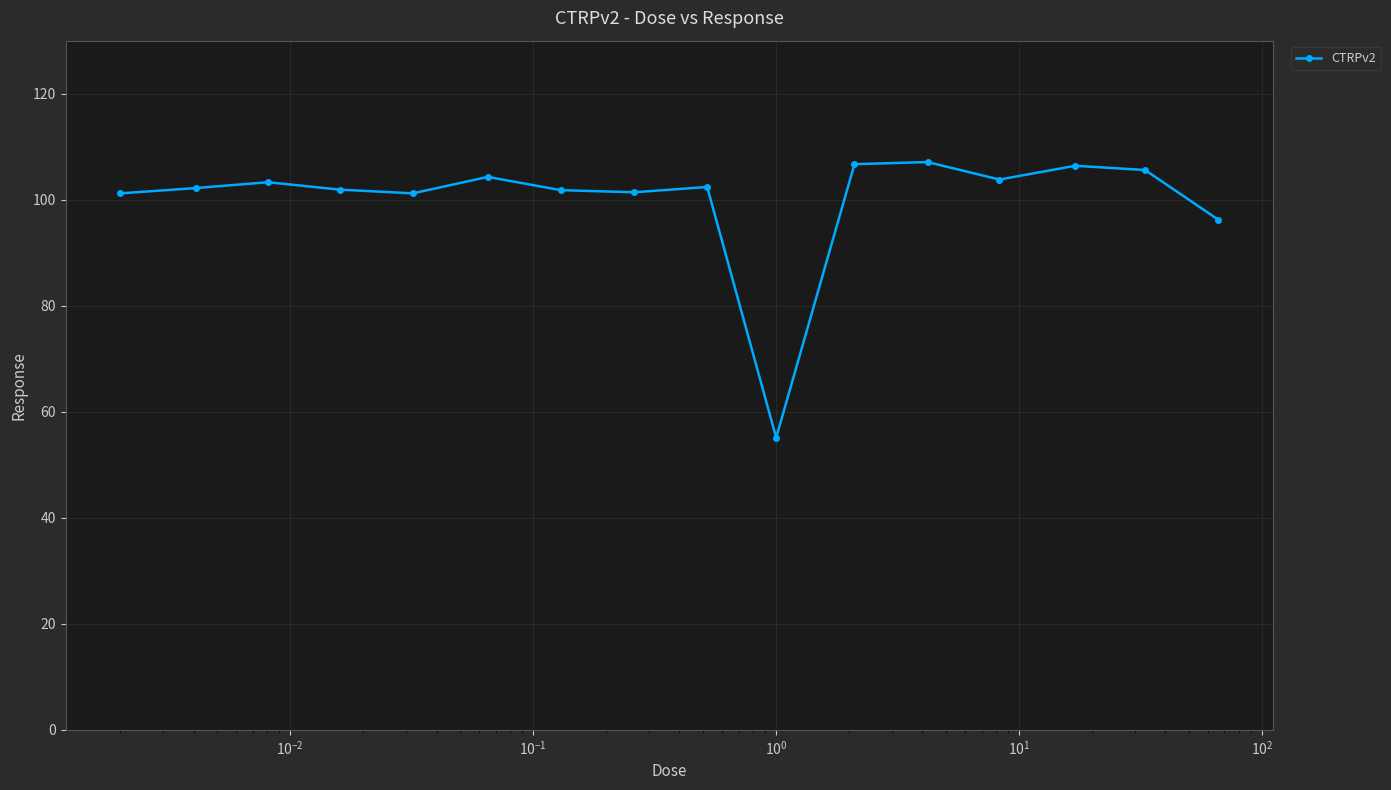

What is the sum of all values?

1600.6